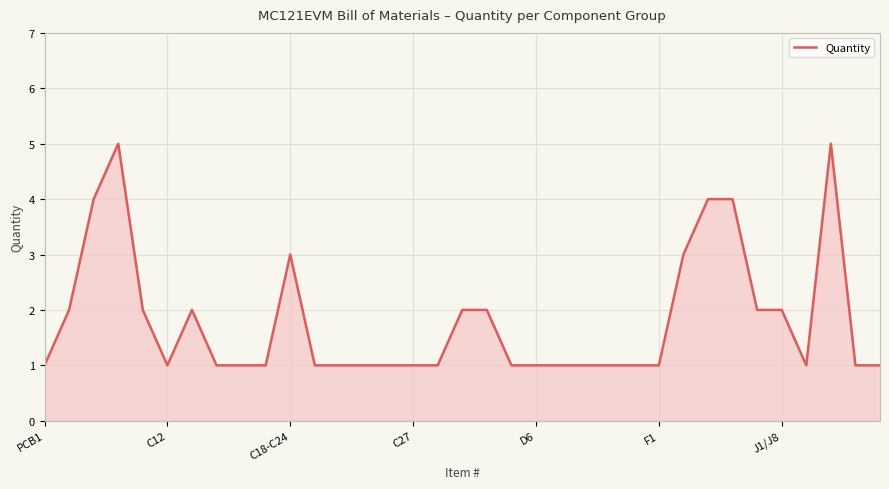

What is the difference between the maximum and minimum values?

4